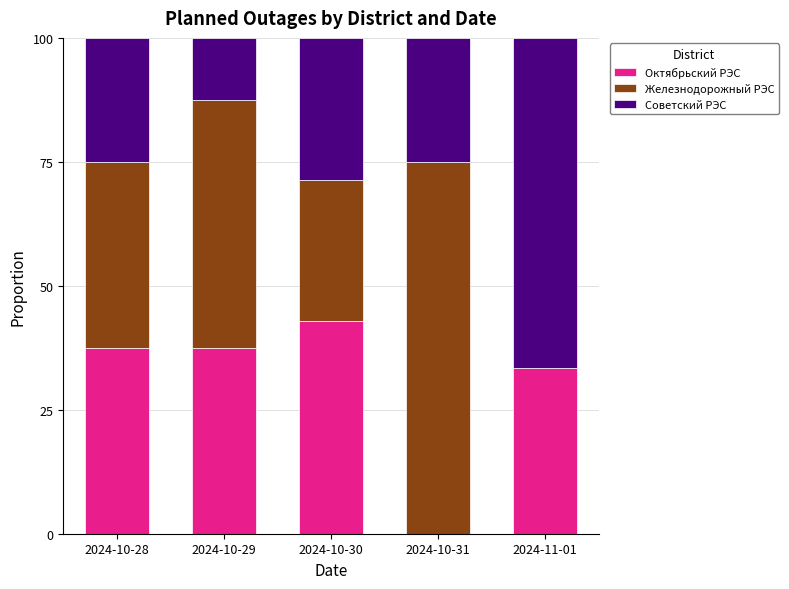

How many data points does each series have?

5